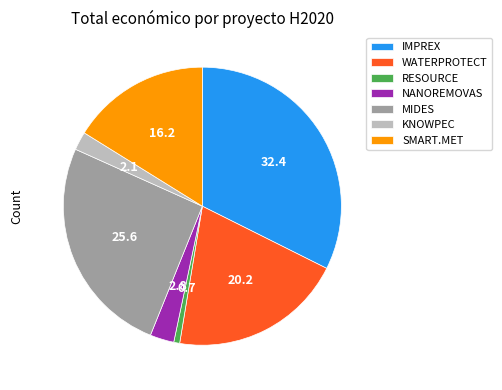

Count the number of slices in the pie.

7